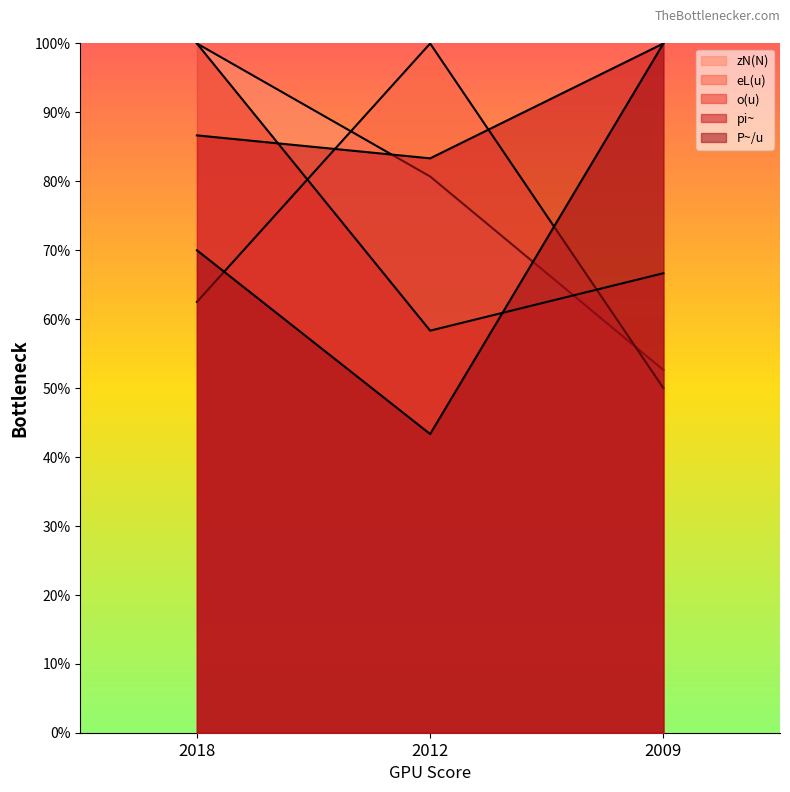

What are all the series names shown in the legend?

zN(N), eL(u), o(u), pi~, P~/u